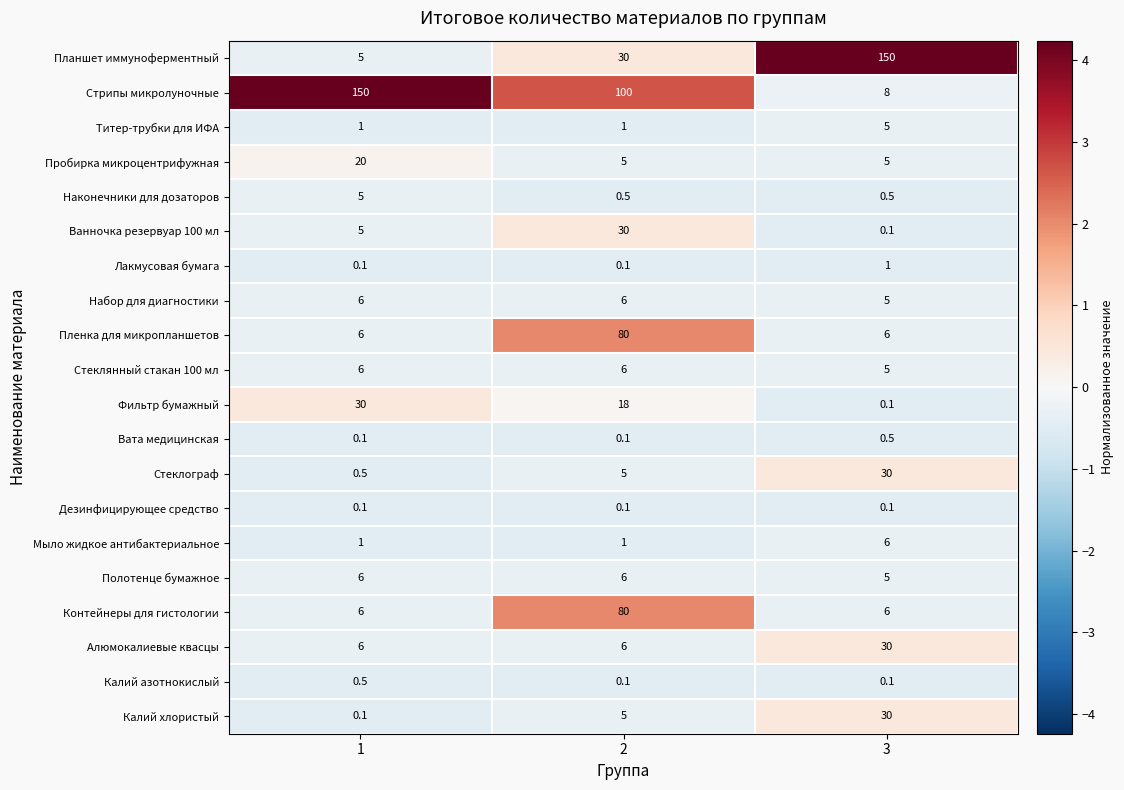

The value of Планшет иммуноферментный at 3 is 236.7. True or false?

False